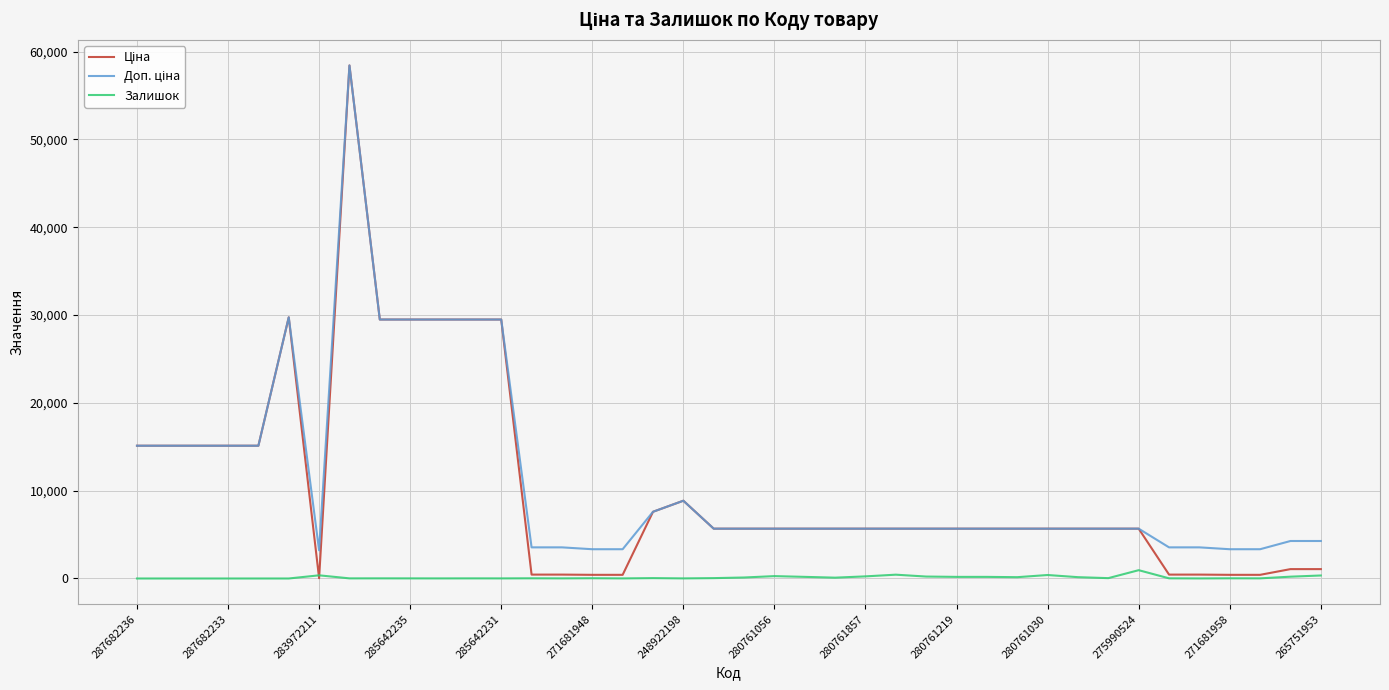

What is the maximum value shown in the chart?

58426.5